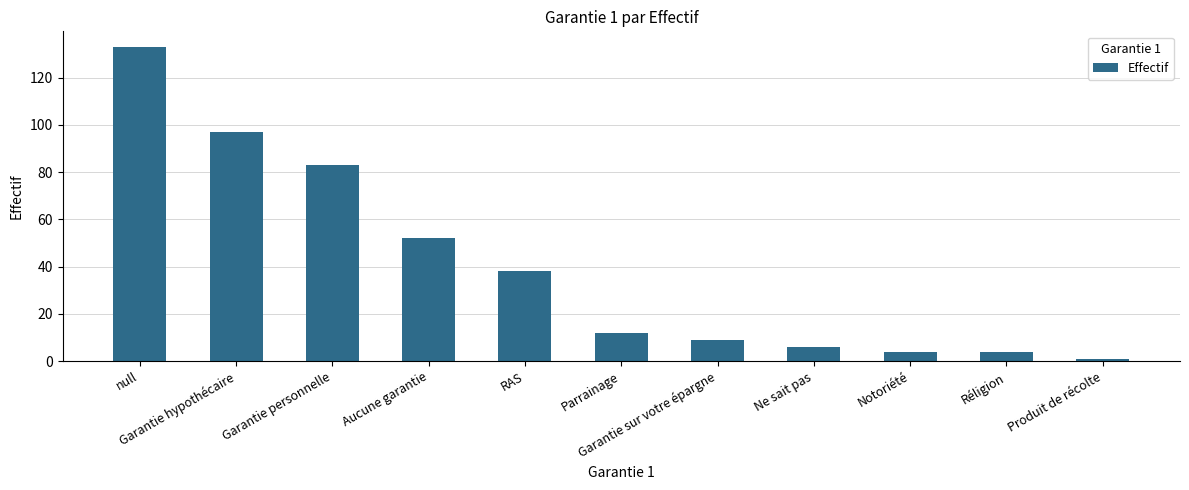

Reading left to right, what are all the values shown in this chart?

null=133	Garantie hypothécaire=97	Garantie personnelle=83	Aucune garantie=52	RAS=38	Parrainage=12	Garantie sur votre épargne=9	Ne sait pas=6	Notoriété=4	Réligion=4	Produit de récolte=1